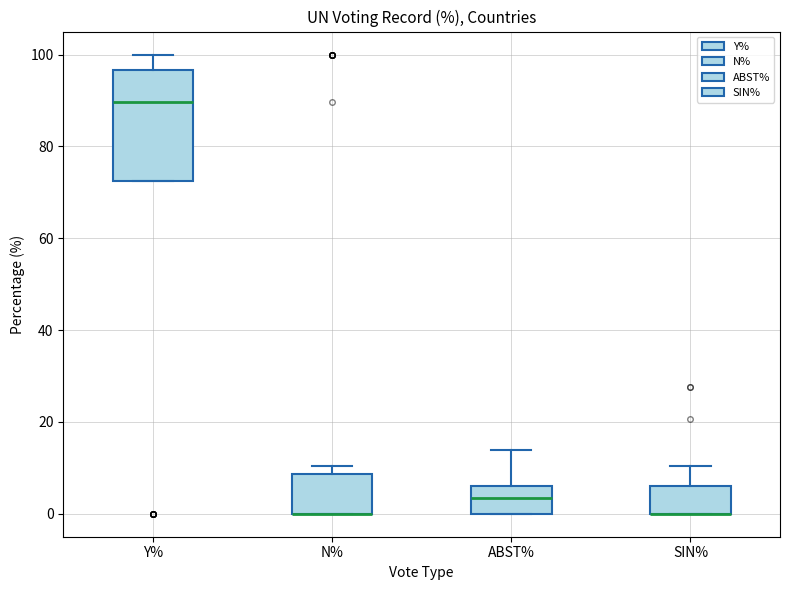

Reading left to right, transcribe this box plot: for each box, give where its median line is, the range the box spans, and where its two whiskers end, as read against the y-axis. The values are not printed on the chart, so give them approximately, as read against the axis.

Y%: median 90, box 72 to 96, whiskers 72 to 100
N%: median 0 (drawn on the box's lower edge), box 0 to 8, whiskers 0 to 10
ABST%: median 4, box 0 to 6, whiskers 0 to 14
SIN%: median 0 (drawn on the box's lower edge), box 0 to 6, whiskers 0 to 10